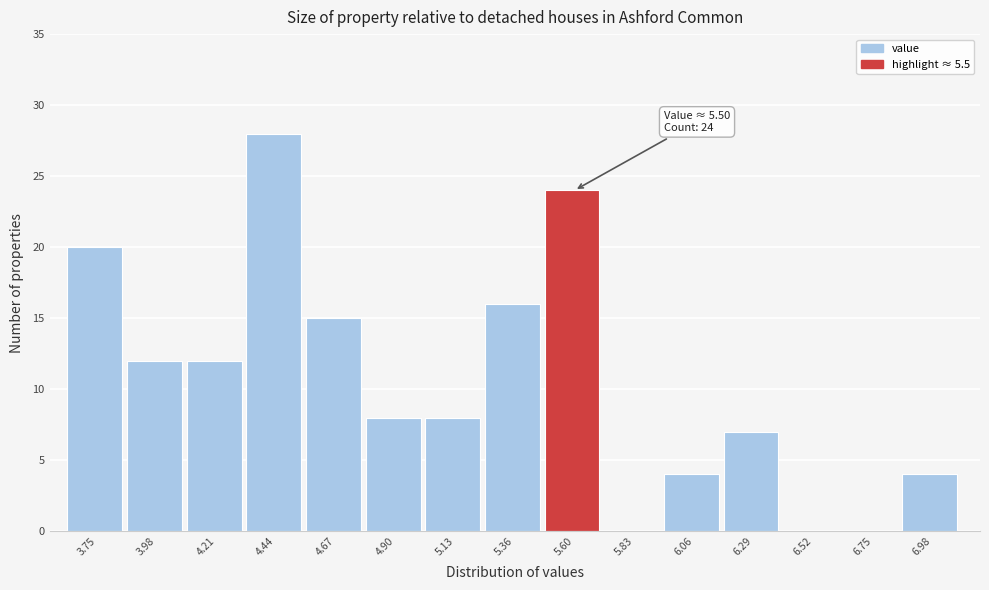

Which range on the x-axis has the tallest bar?

4.30 to 4.55